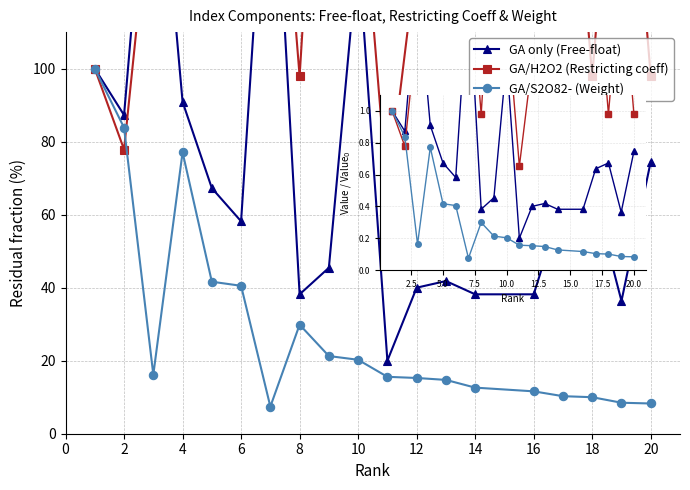

How many data points does each series have?

19